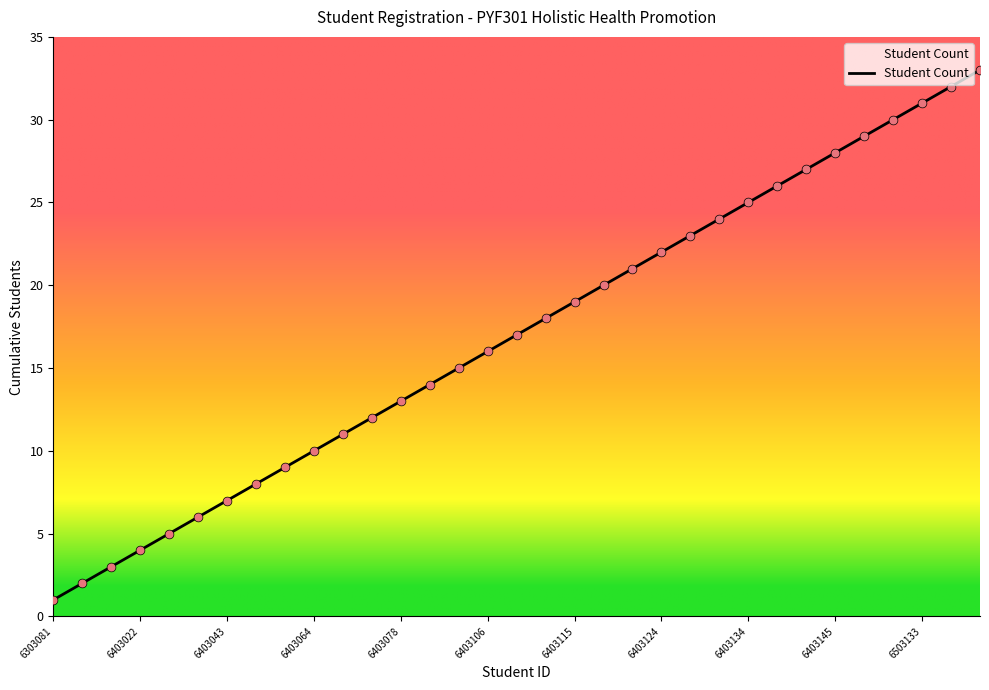

What is the difference between the maximum and minimum values?

32